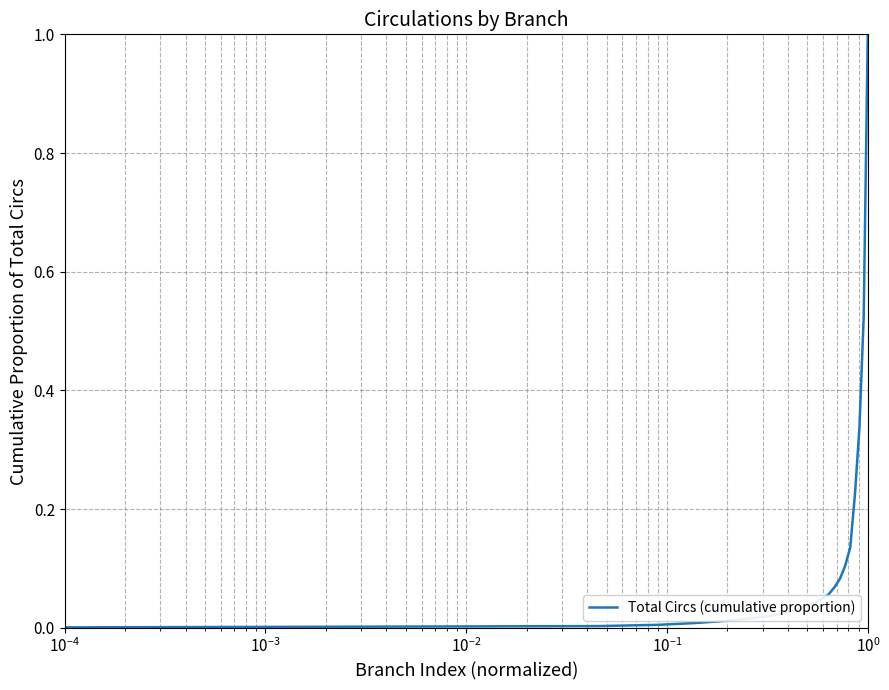

What is the difference between the maximum and minimum values?

1.0